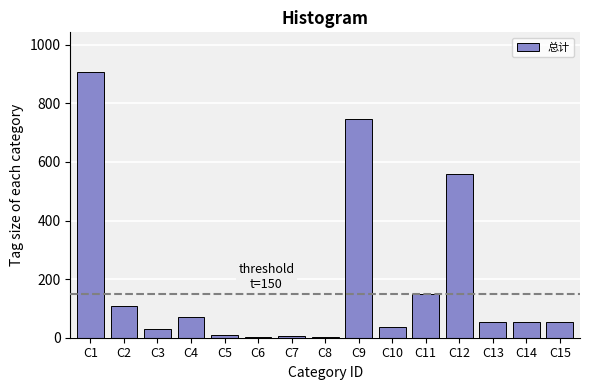

The value at C12 is 375.2. True or false?

False